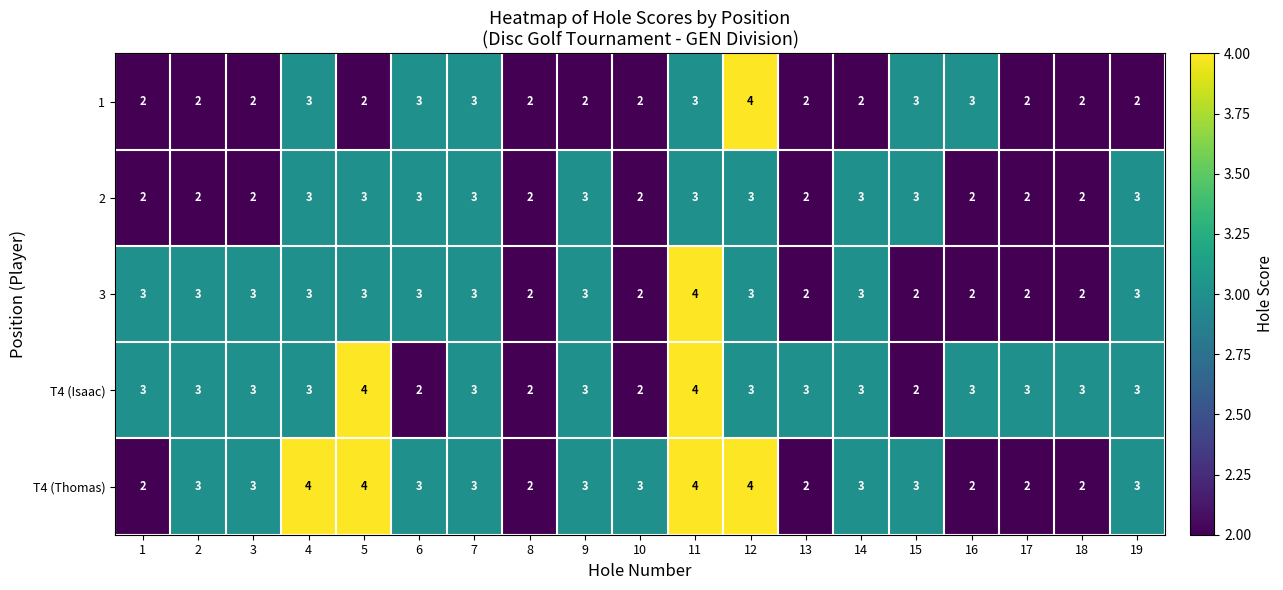

How many 1 values are between 2 and 3?

18